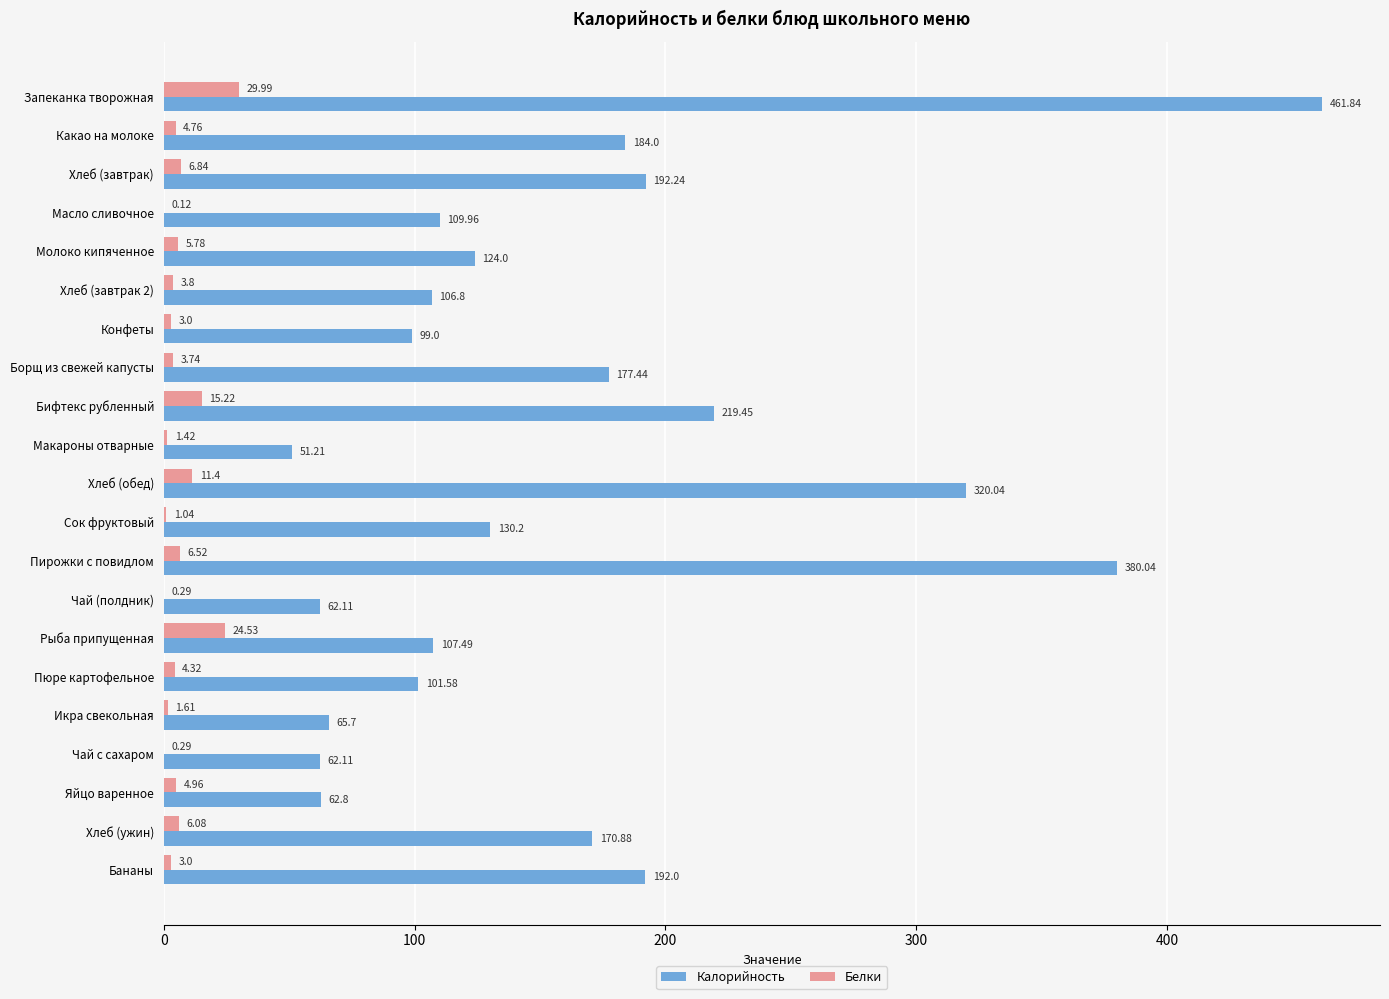

What are all the series names shown in the legend?

Калорийность, Белки